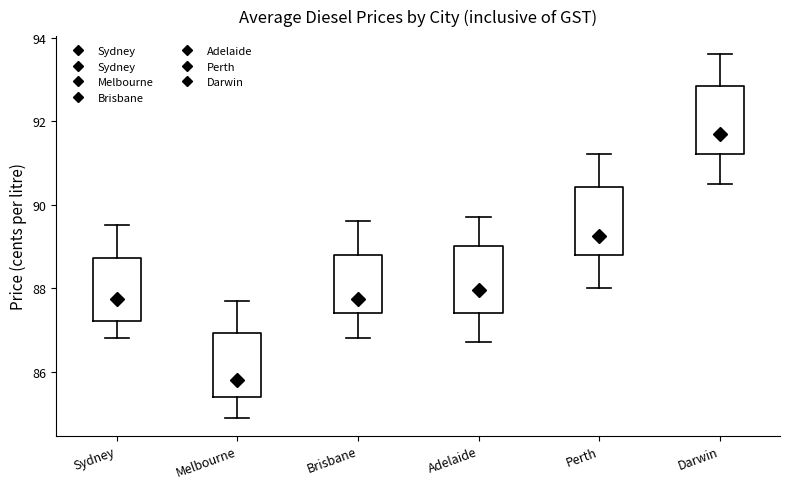

Which box has the lowest median line?

Melbourne